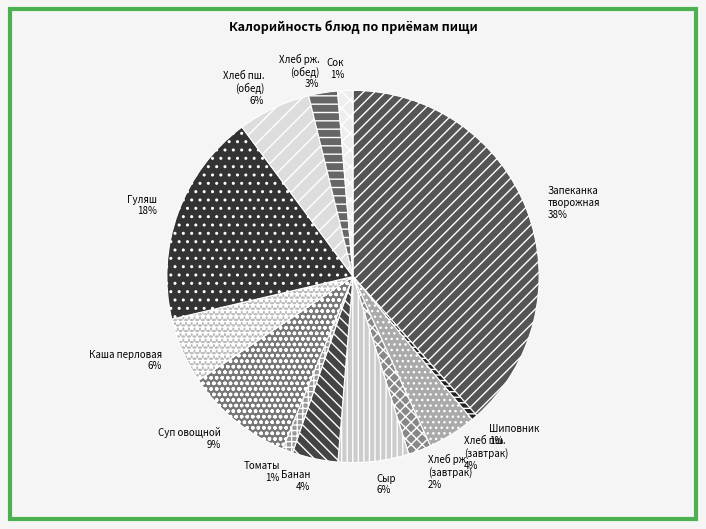

How many slices are in this pie chart?

13